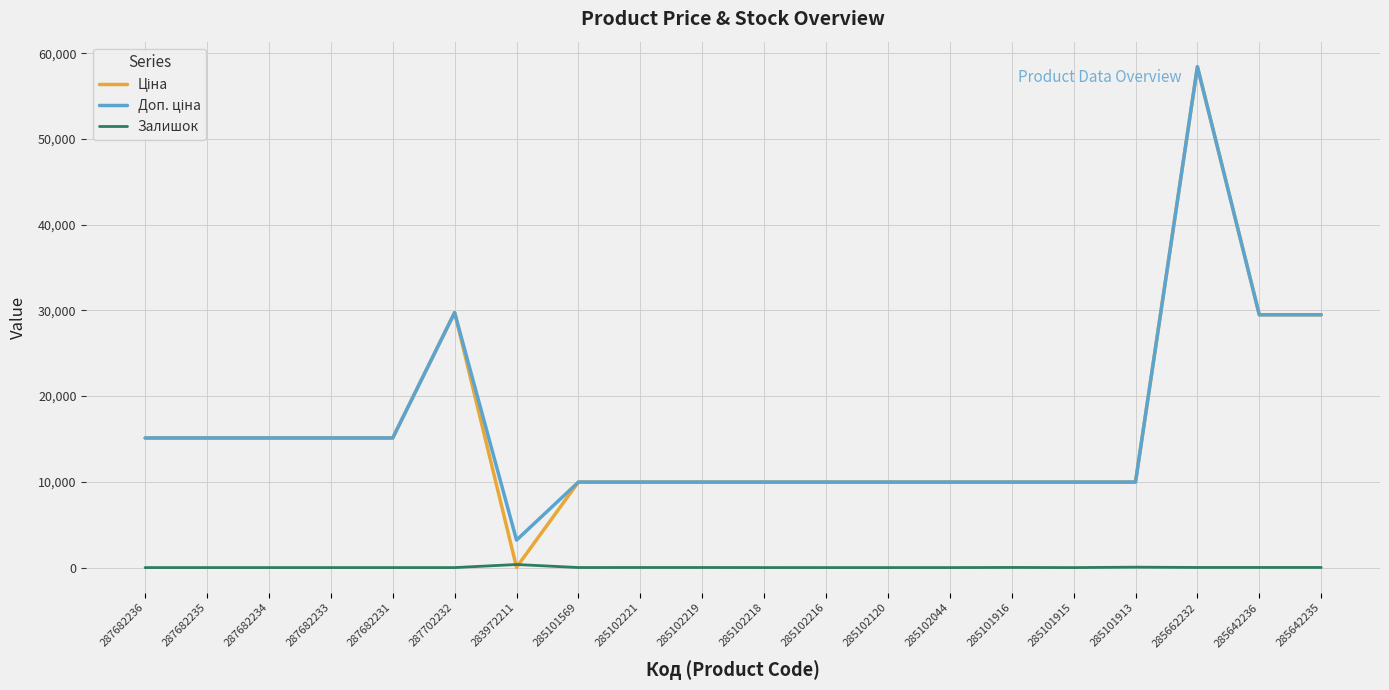

True or false: Залишок has a value of 360.0 at 283972211.

True